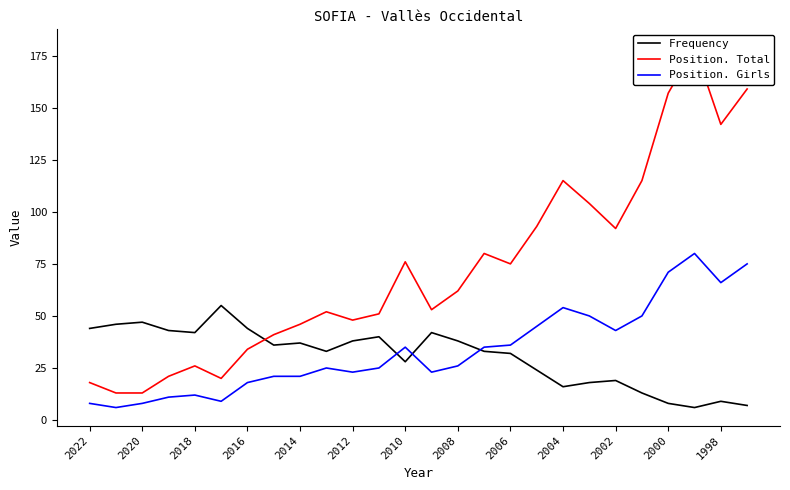

The value of Position. Girls at 2008 is 26. True or false?

True